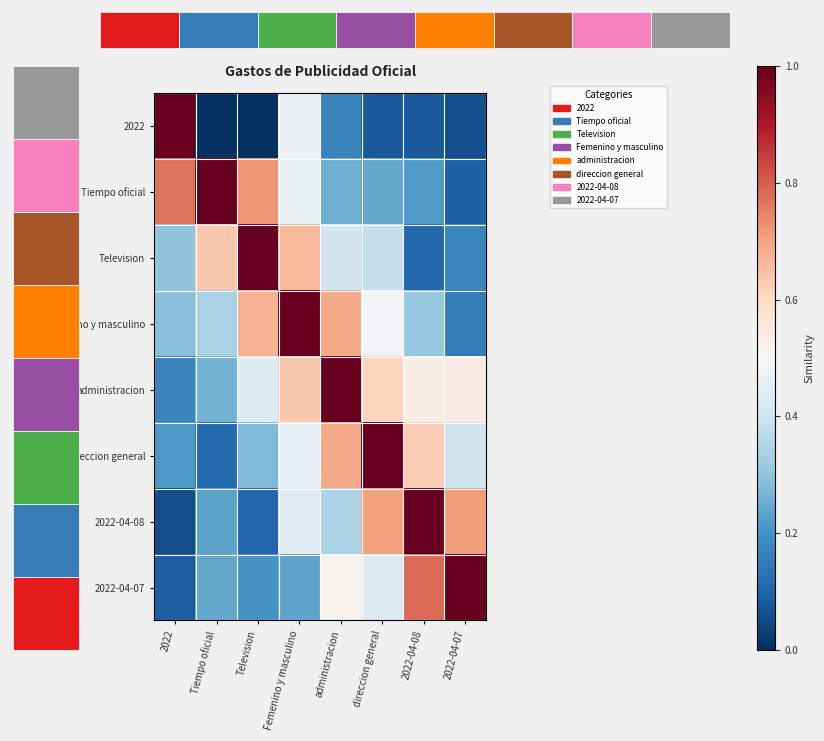

How many series are shown in this chart?

8